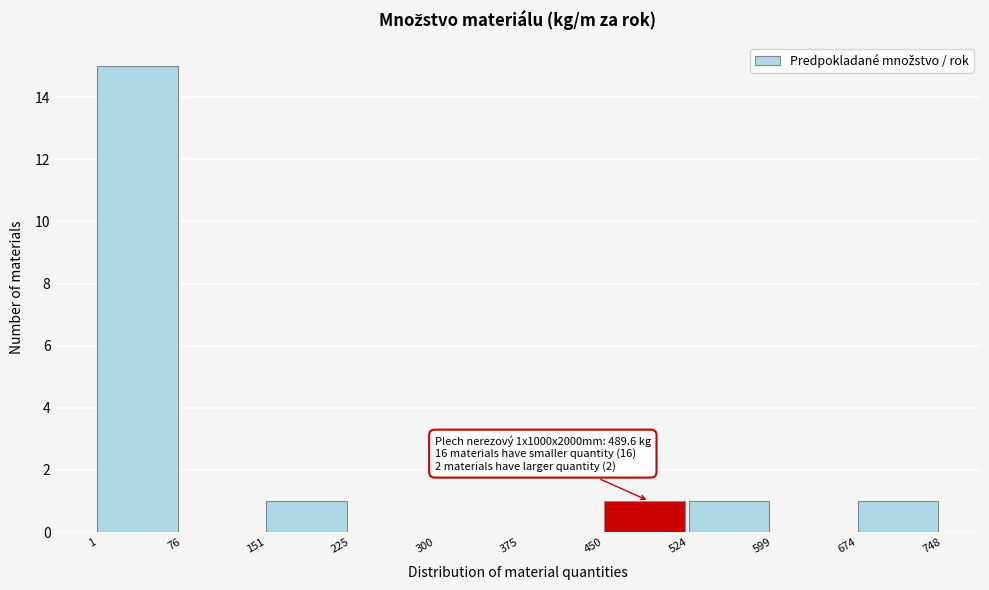

Which range on the x-axis has the tallest bar?

1 to 76